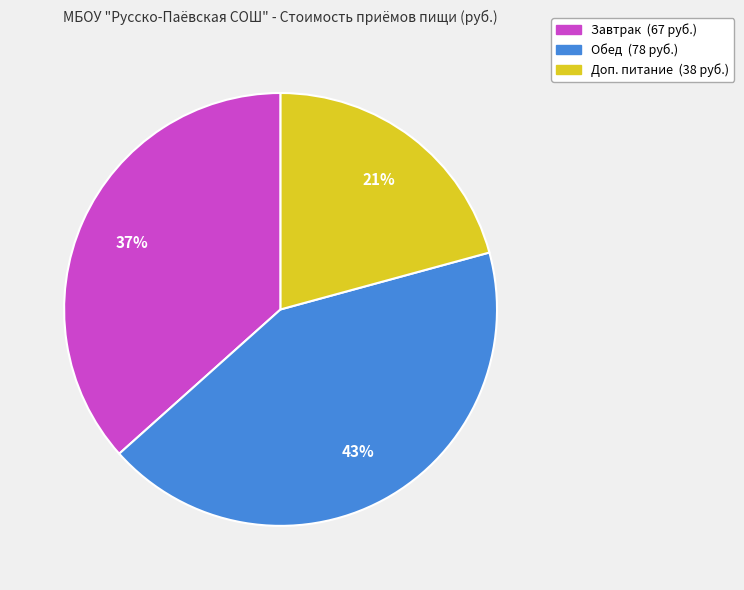

The Доп. питание slice represents 21% of the pie. True or false?

True